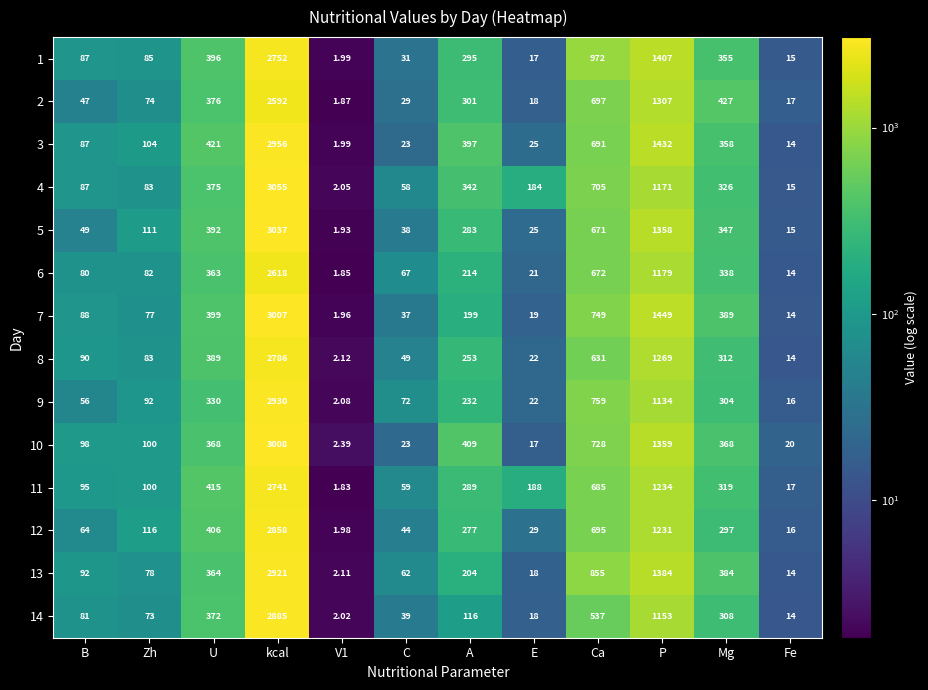

At which label does 9 reach its peak?

kcal